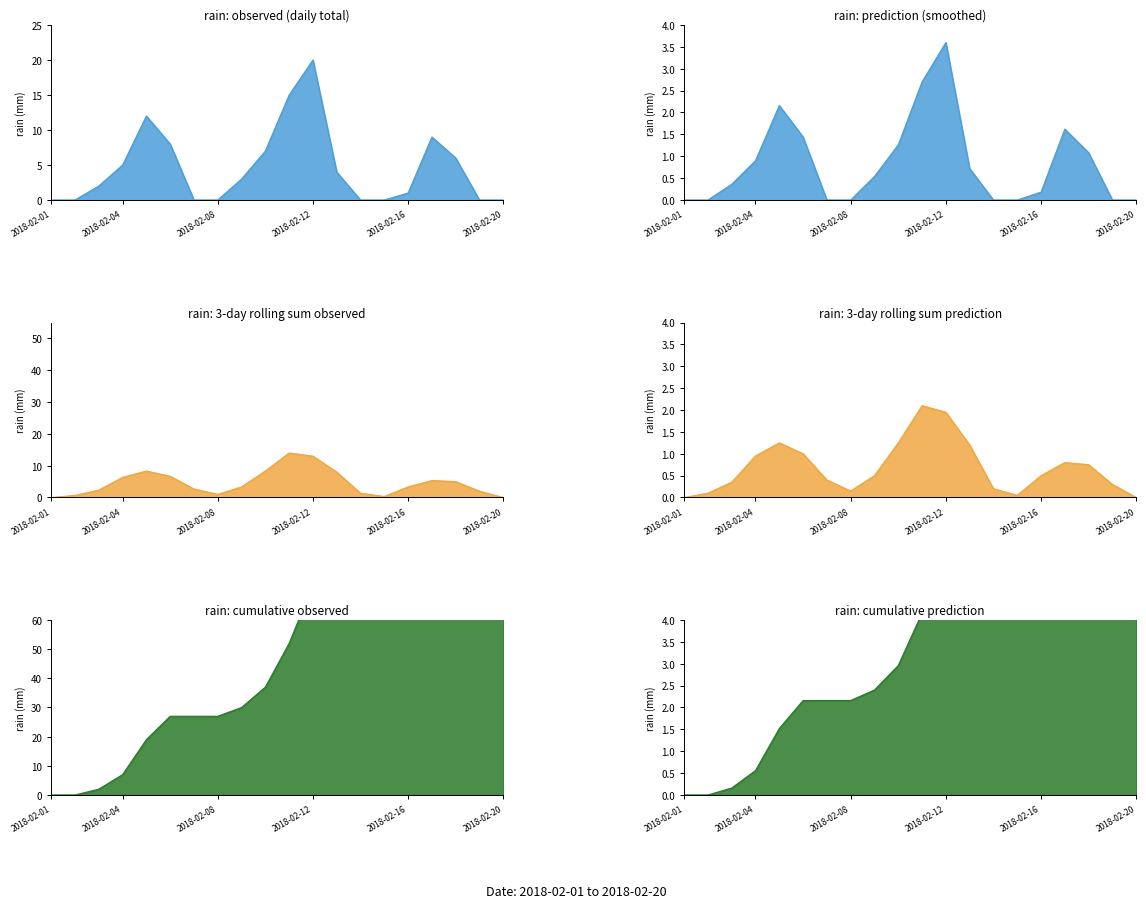

Does the chart display data point markers on the line(s)?

No